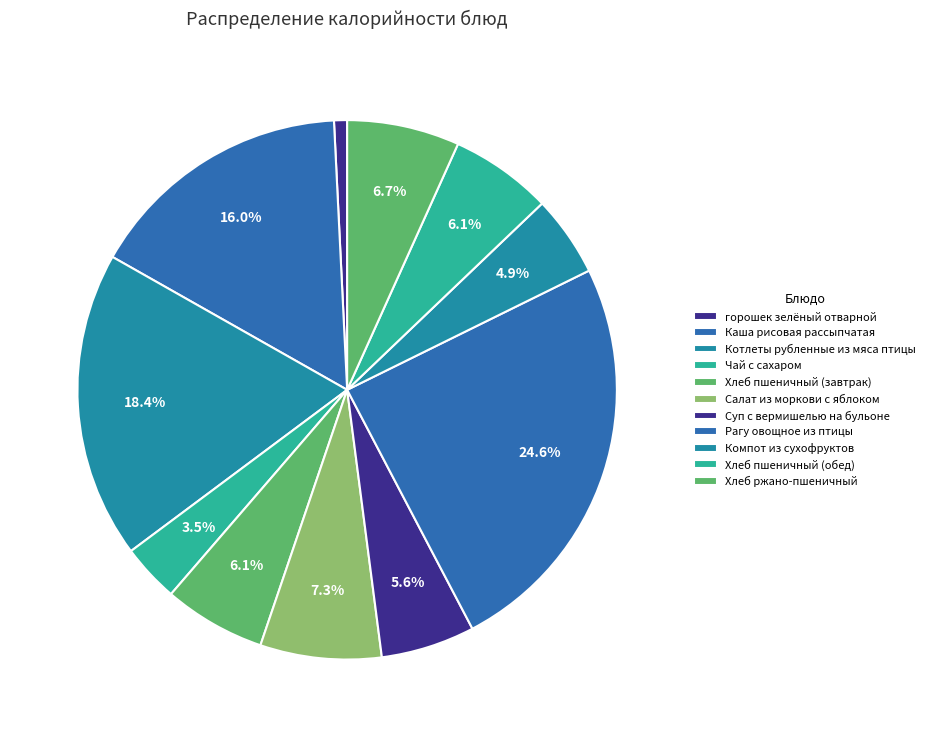

How many slices are in this pie chart?

11